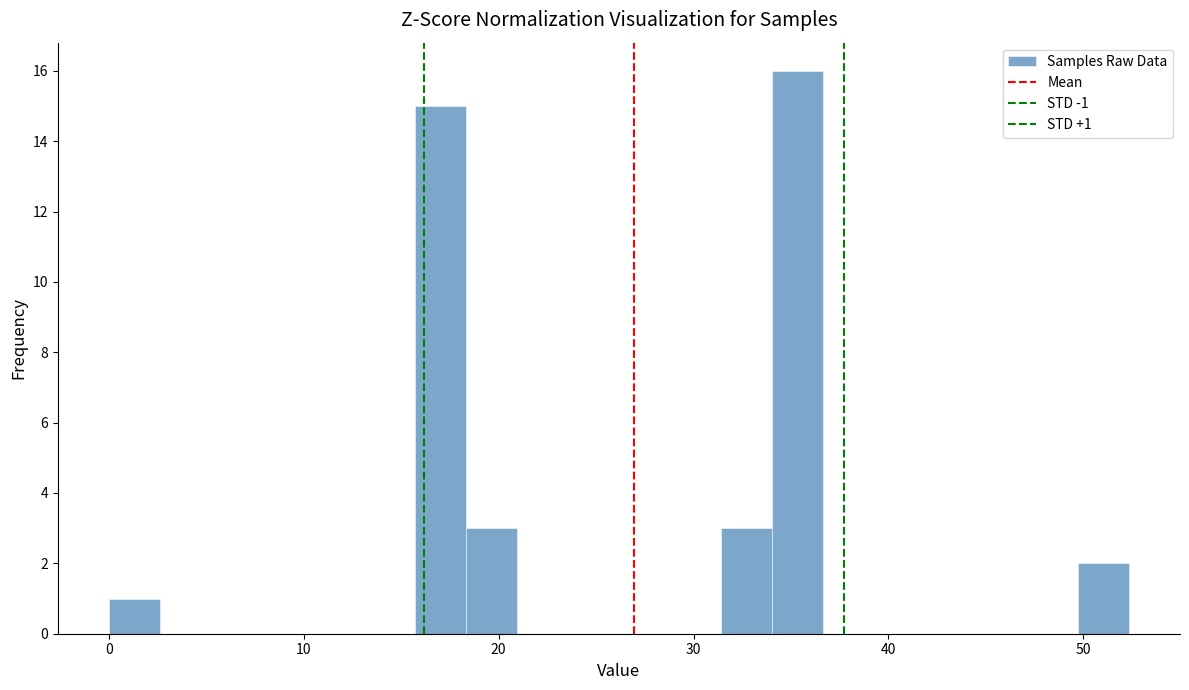

Around what value on the x-axis is the tallest bar? Give the approximate position of its centre, as read against the axis.

35